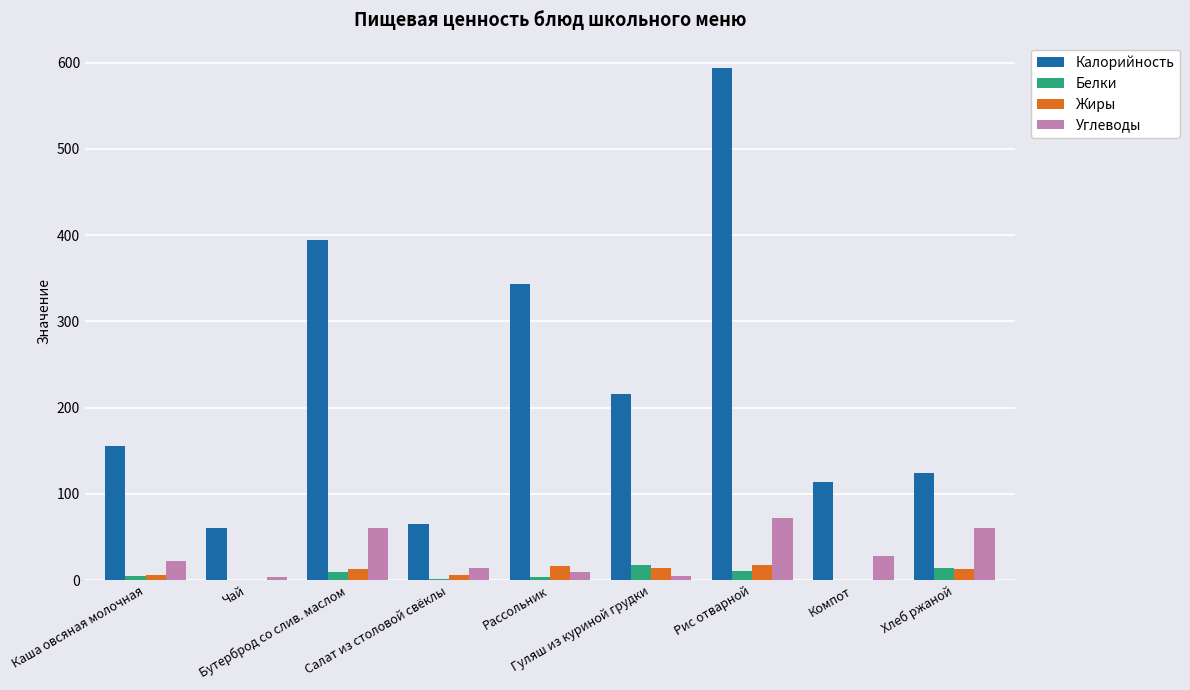

Which series has the largest total across all categories?

Калорийность